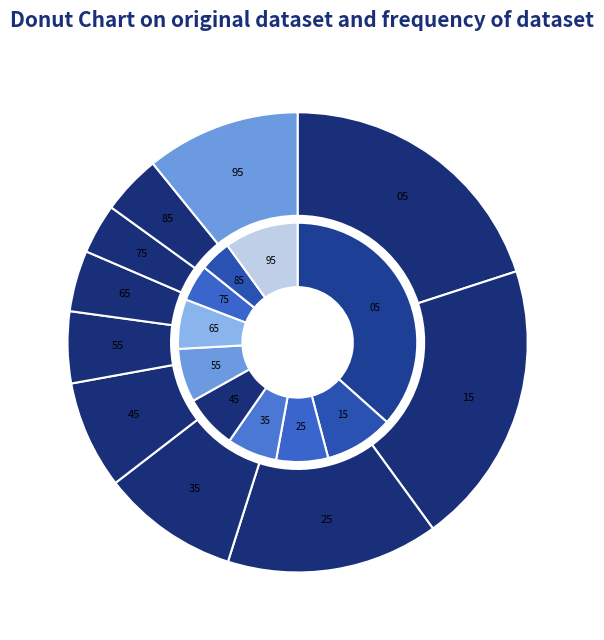

To the nearest percent, what is the combined percentage of 8 and 5?

9%